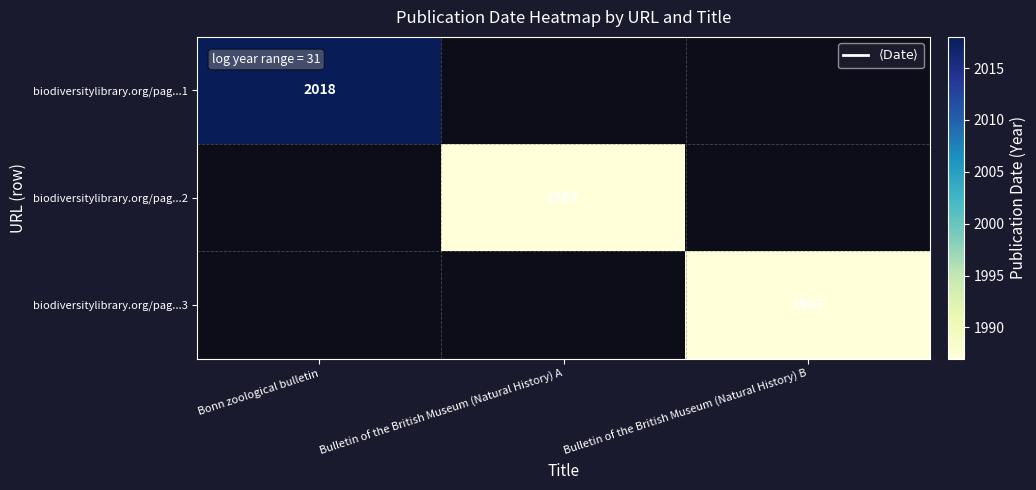

The value of biodiversitylibrary.org/pag...1 at Bonn zoological bulletin is 639. True or false?

False